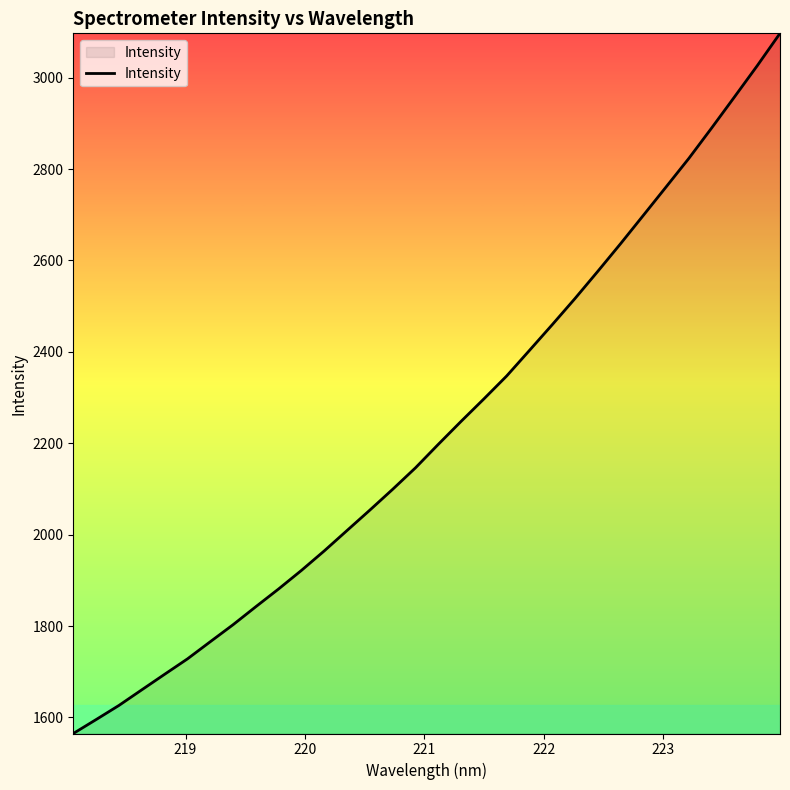

What is the difference between the maximum and minimum values?

1532.4